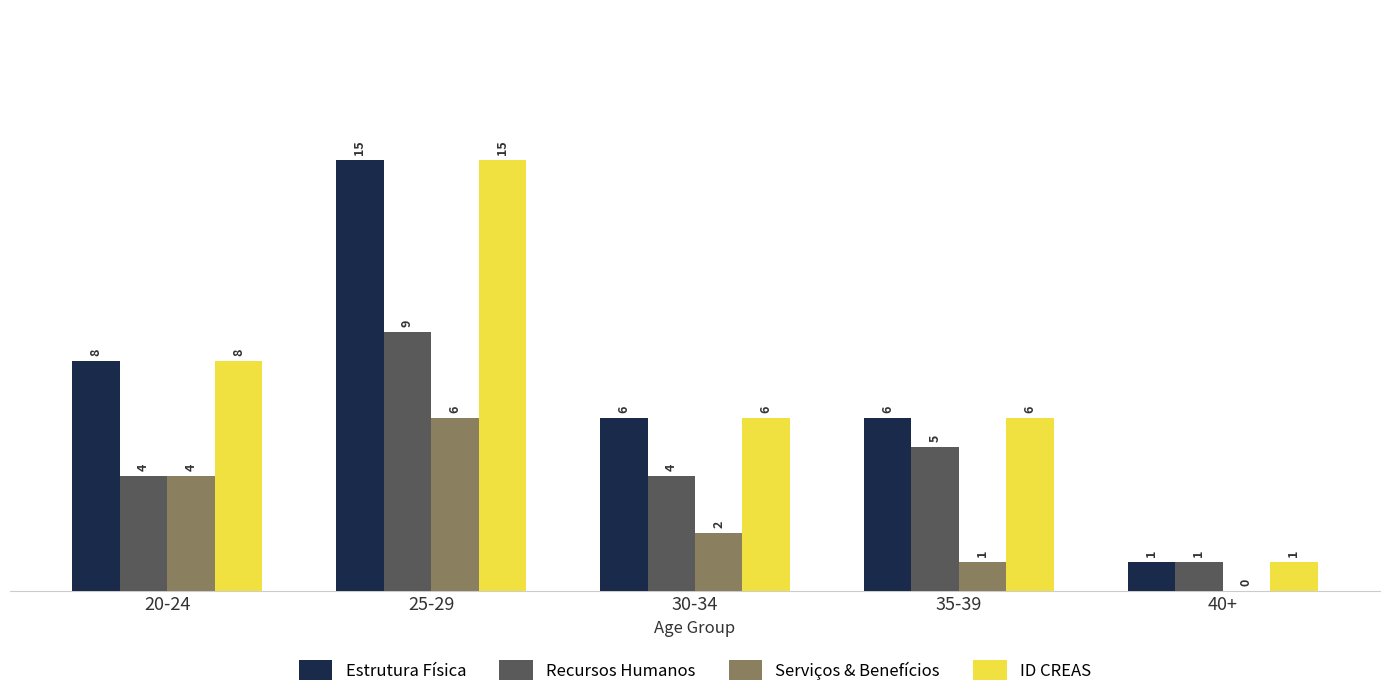

Is the value of Estrutura Física at 40+ greater than the value of Recursos Humanos at 30-34?

No